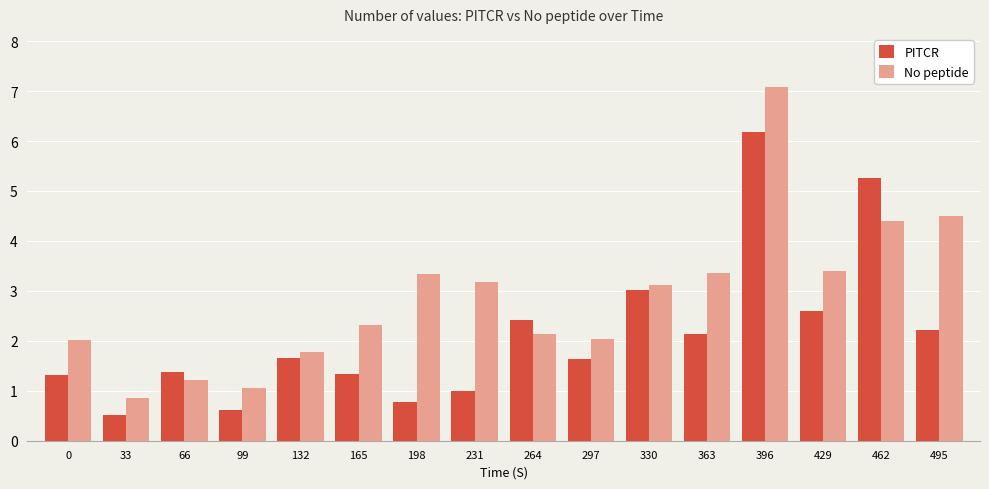

How many values in the No peptide series exceed 3?

8